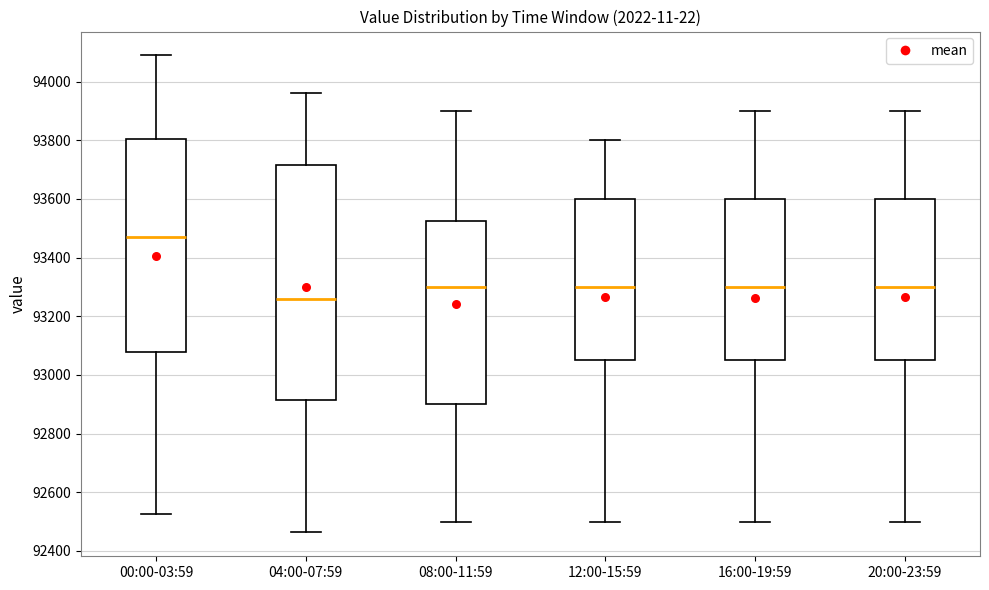

Comparing the boxes themselves (not the whiskers), which one is the tallest?

04:00-07:59